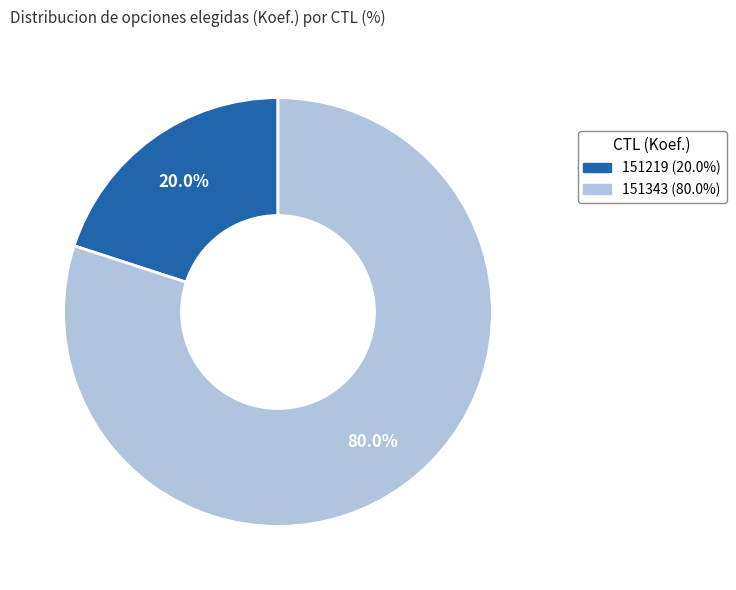

Combined, what portion of the pie is 151343 and 151219?

100.0%